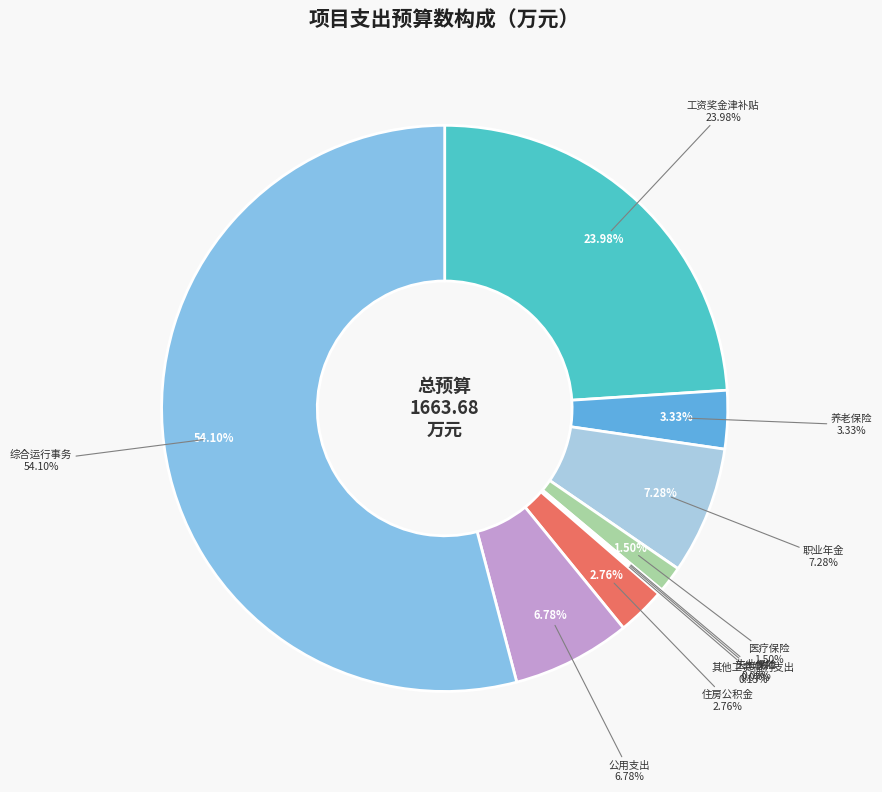

Which slice is the smallest?

工伤保险